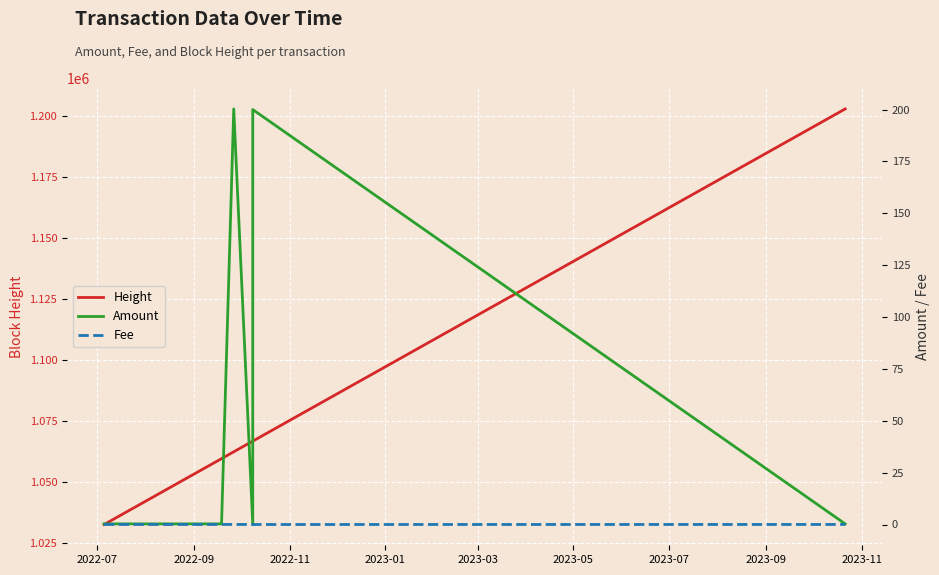

What is the value of the Height point at the 1st from the left?

1032748.0